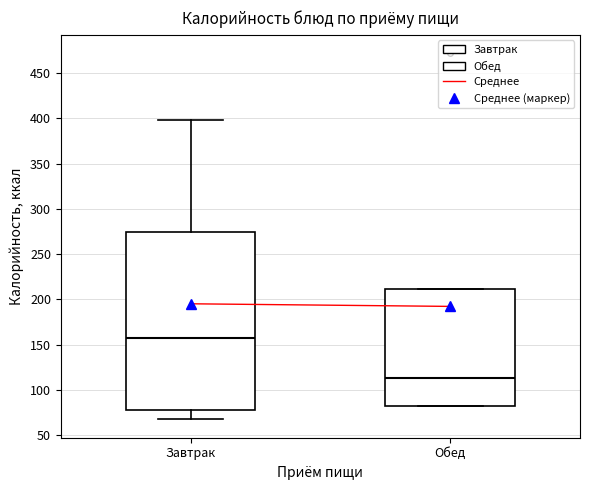

Which box has the lowest median line?

Обед